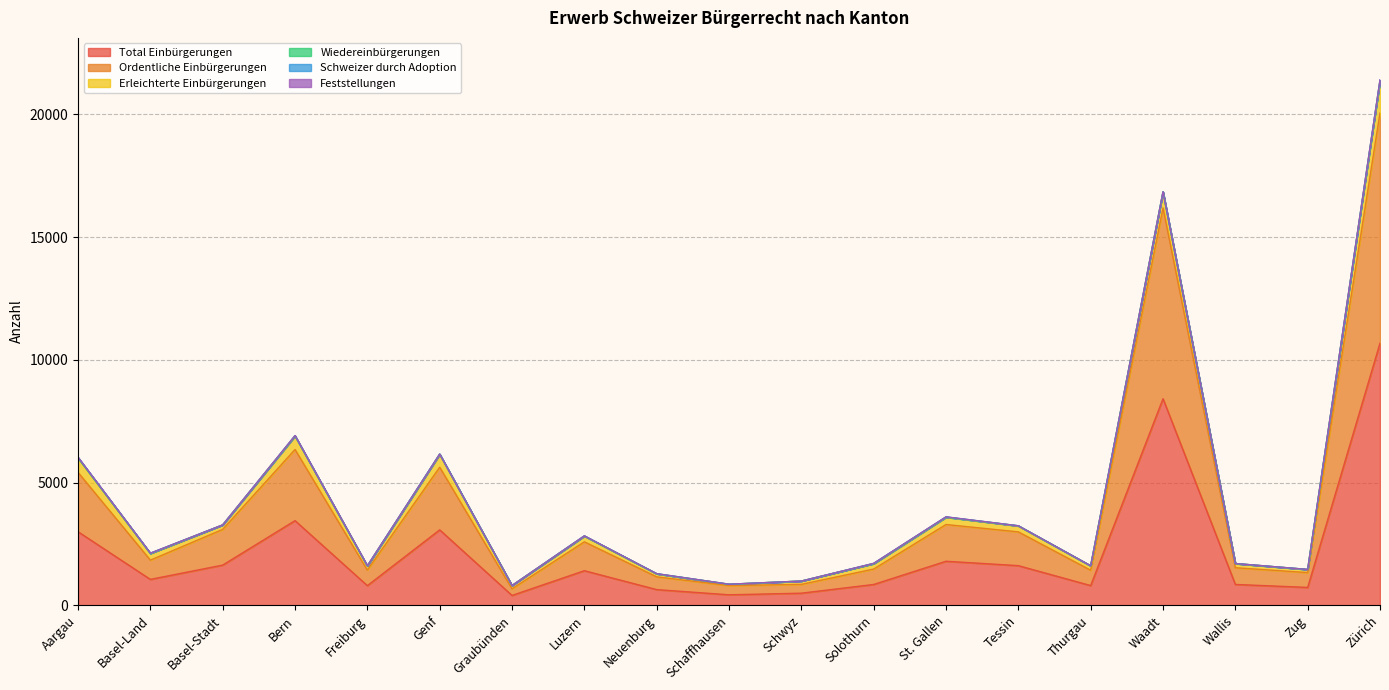

What is the sum of the Erleichterte Einbürgerungen values at Bern and Neuenburg?

668